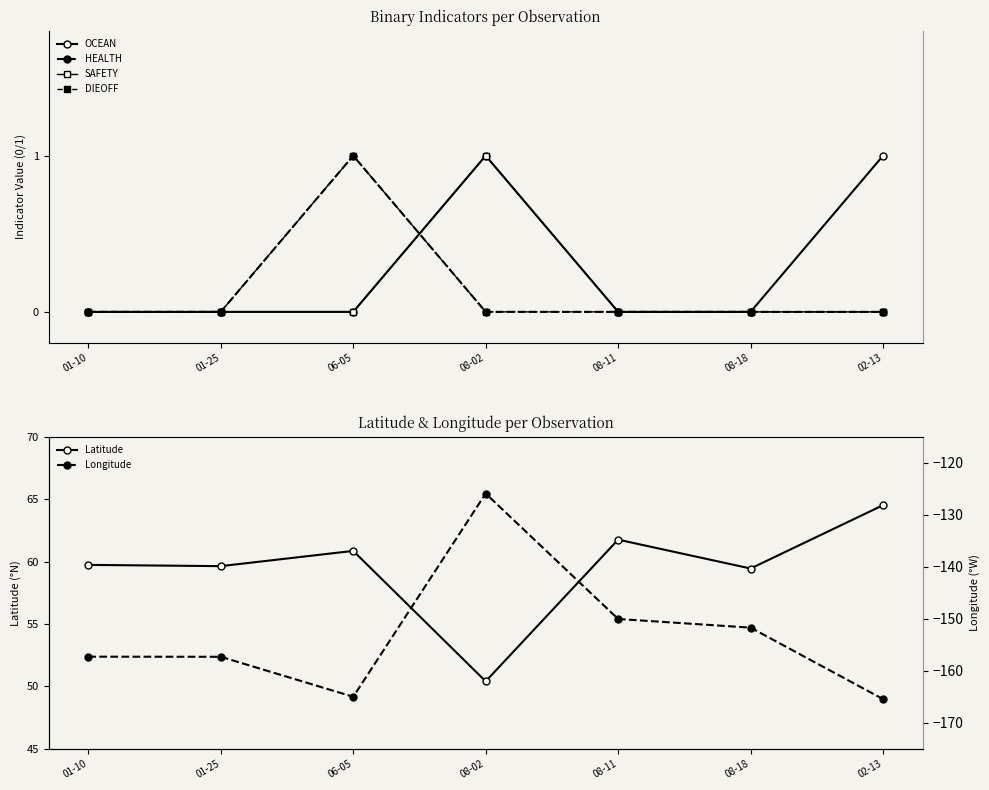

Where do SAFETY and DIEOFF first cross each other?

06-05 and 08-02